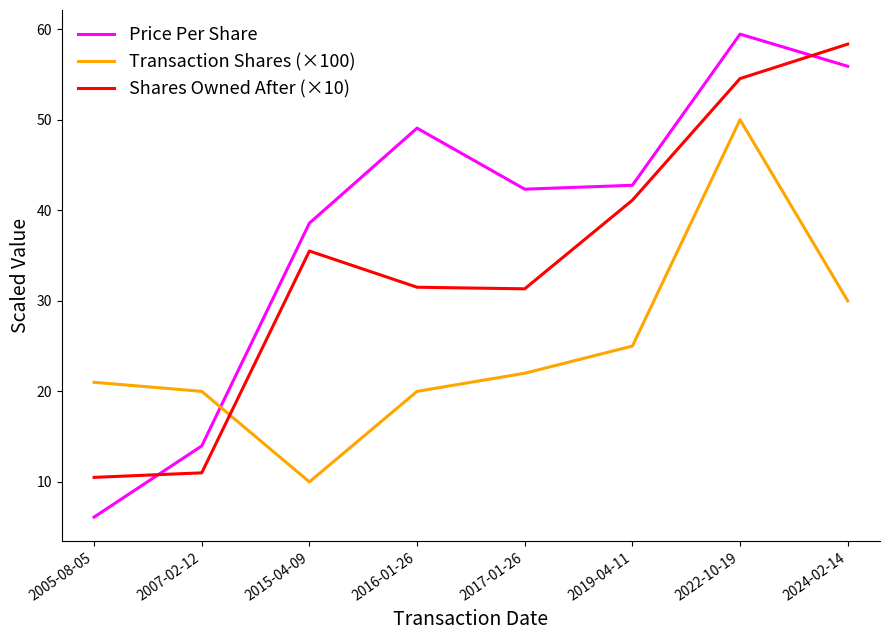

What is the total value across all series at 2017-01-26?

95.7